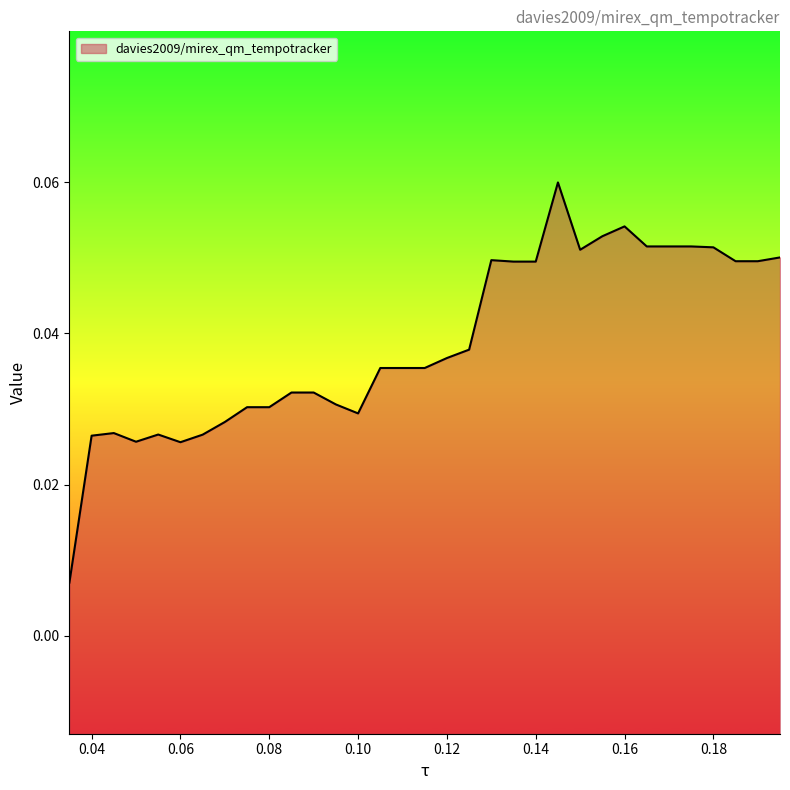

At which category does the chart reach its peak across all series?

0.145